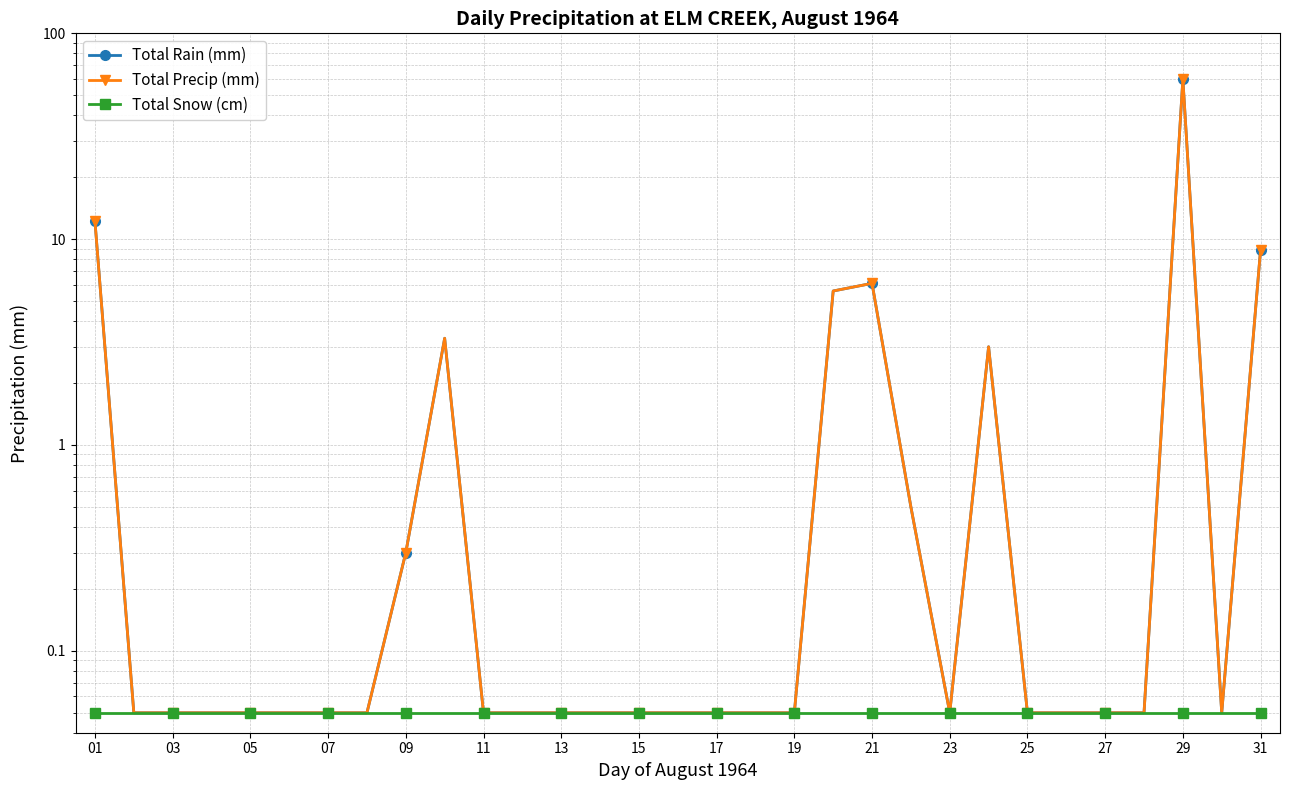

What is the greatest value displayed?

59.9